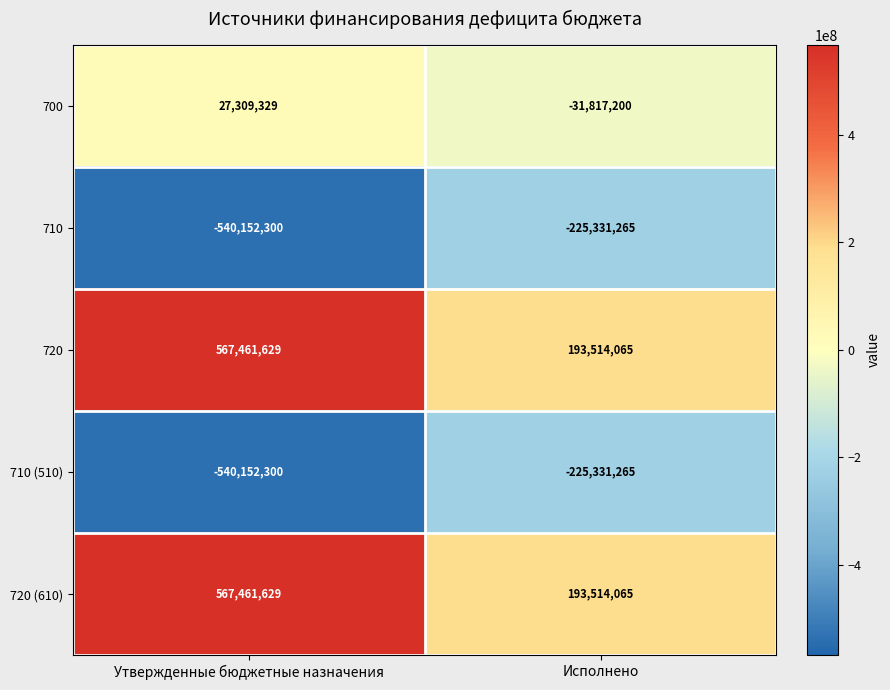

At how many categories does at least one series exceed 256355146?

1